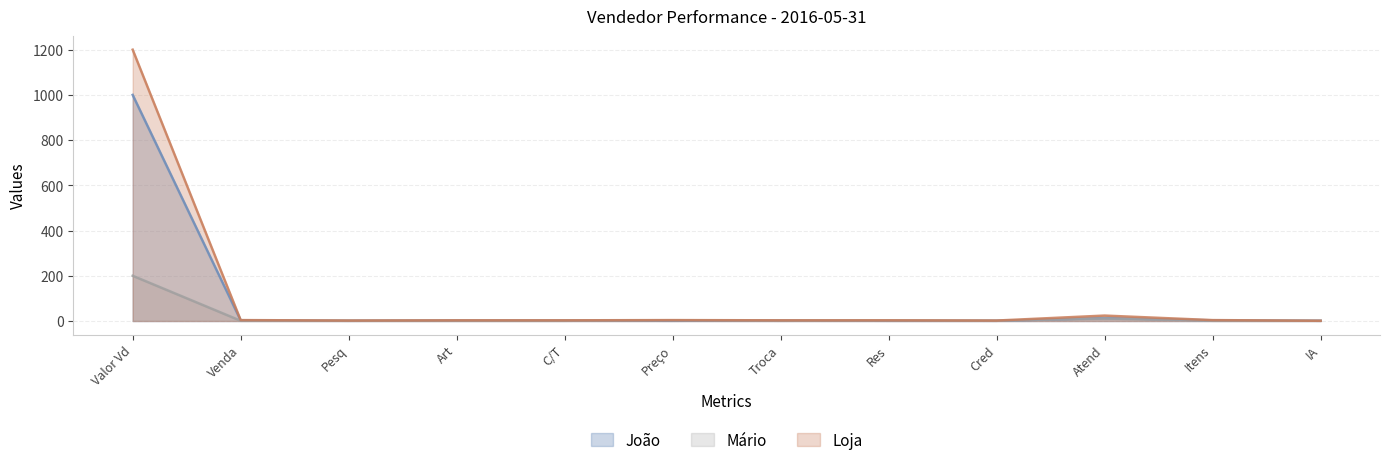

How many values in the João series are below 2?

5